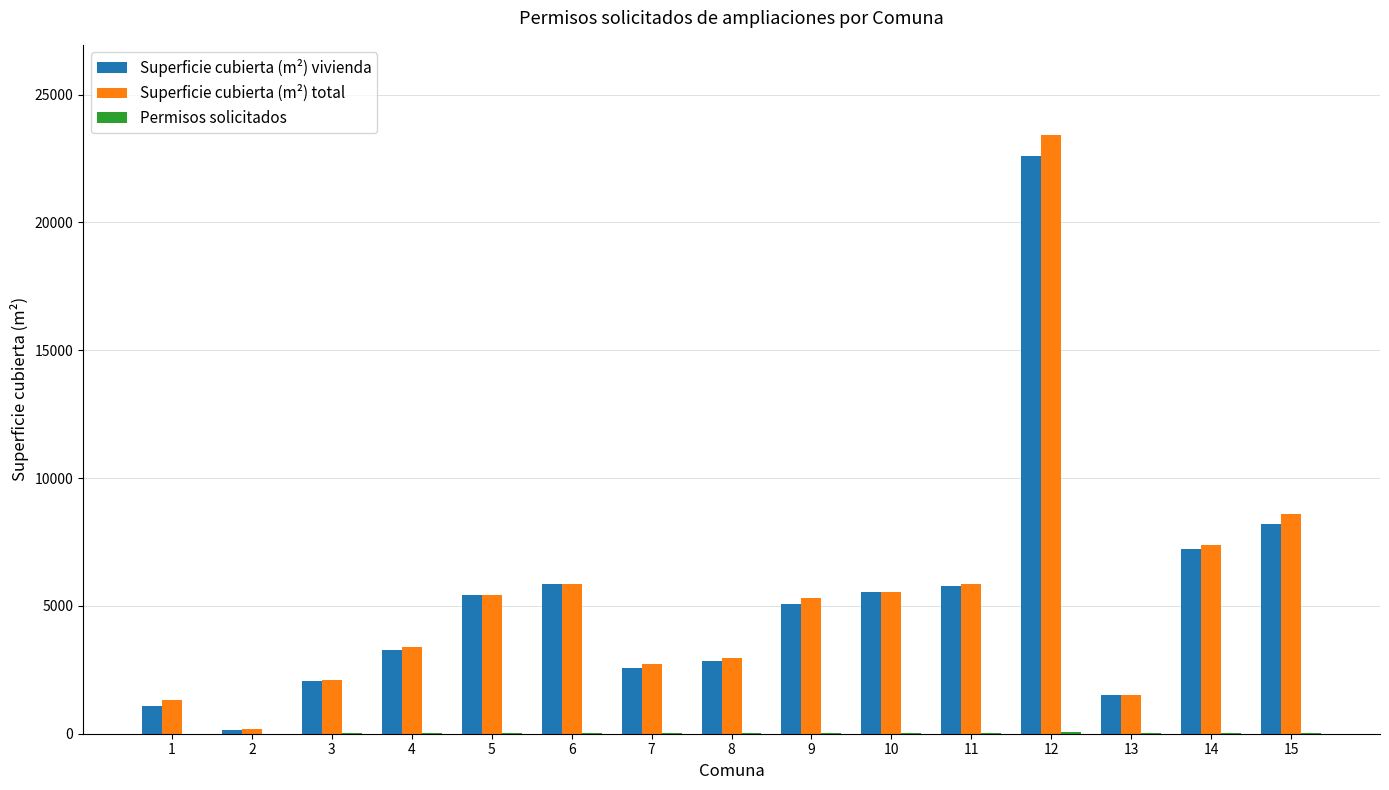

What is the maximum value shown in the chart?

23429